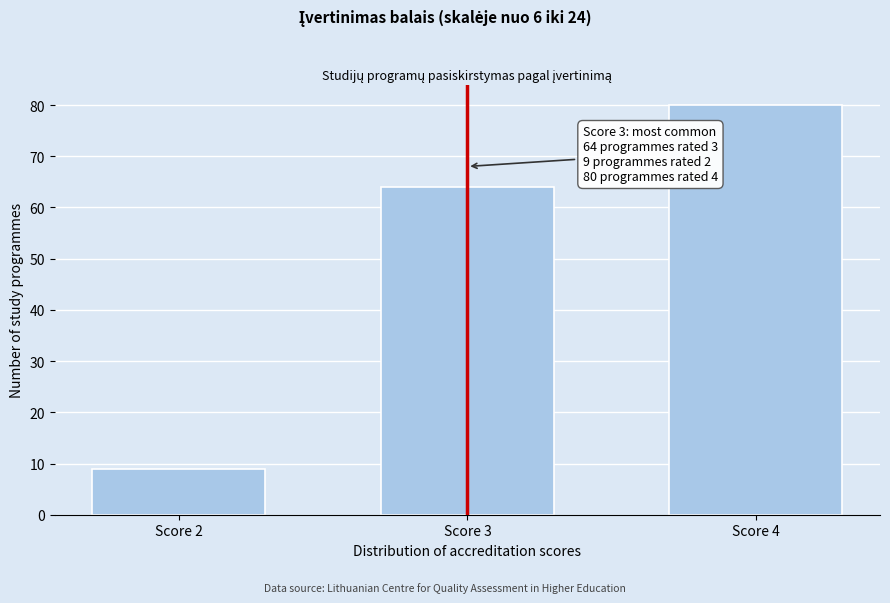

Reading left to right, transcribe all the data shown in this chart.

Score 2=9	Score 3=64	Score 4=80